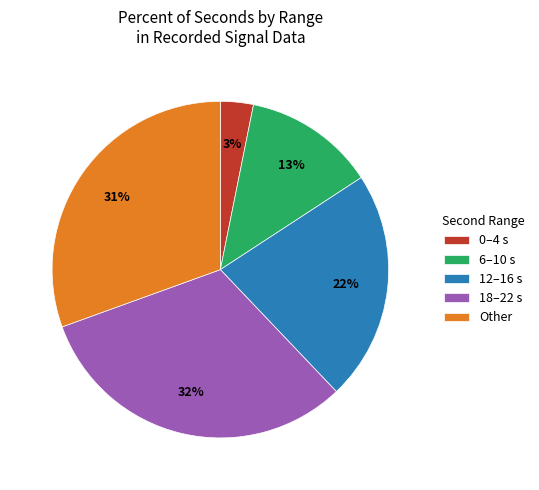

Count the number of slices in the pie.

5